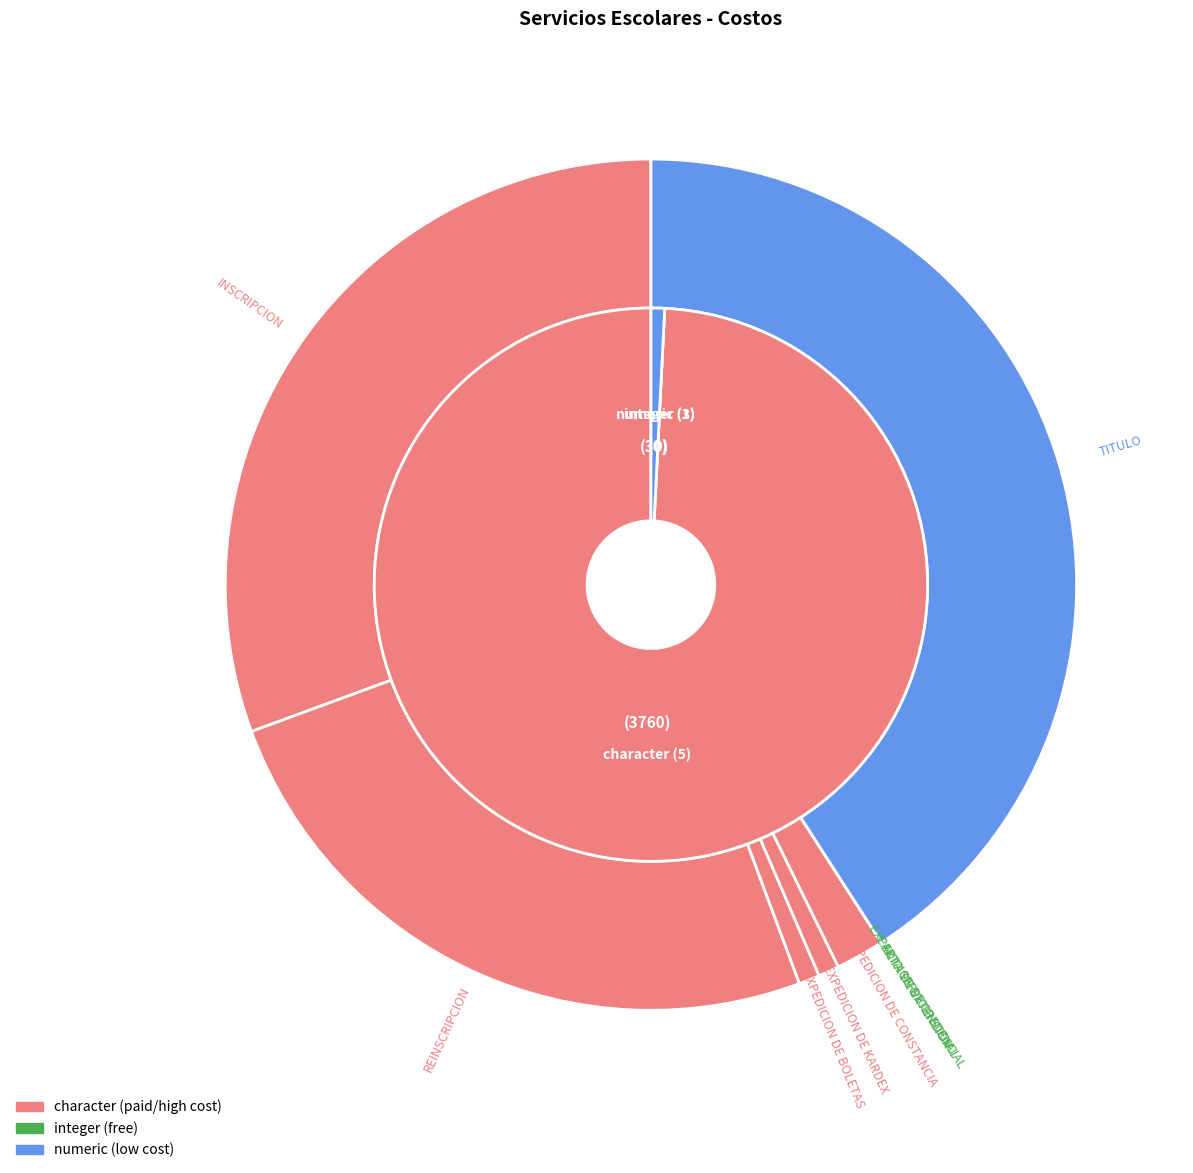

True or false: REINSCRIPCION accounts for 11% of the total.

False